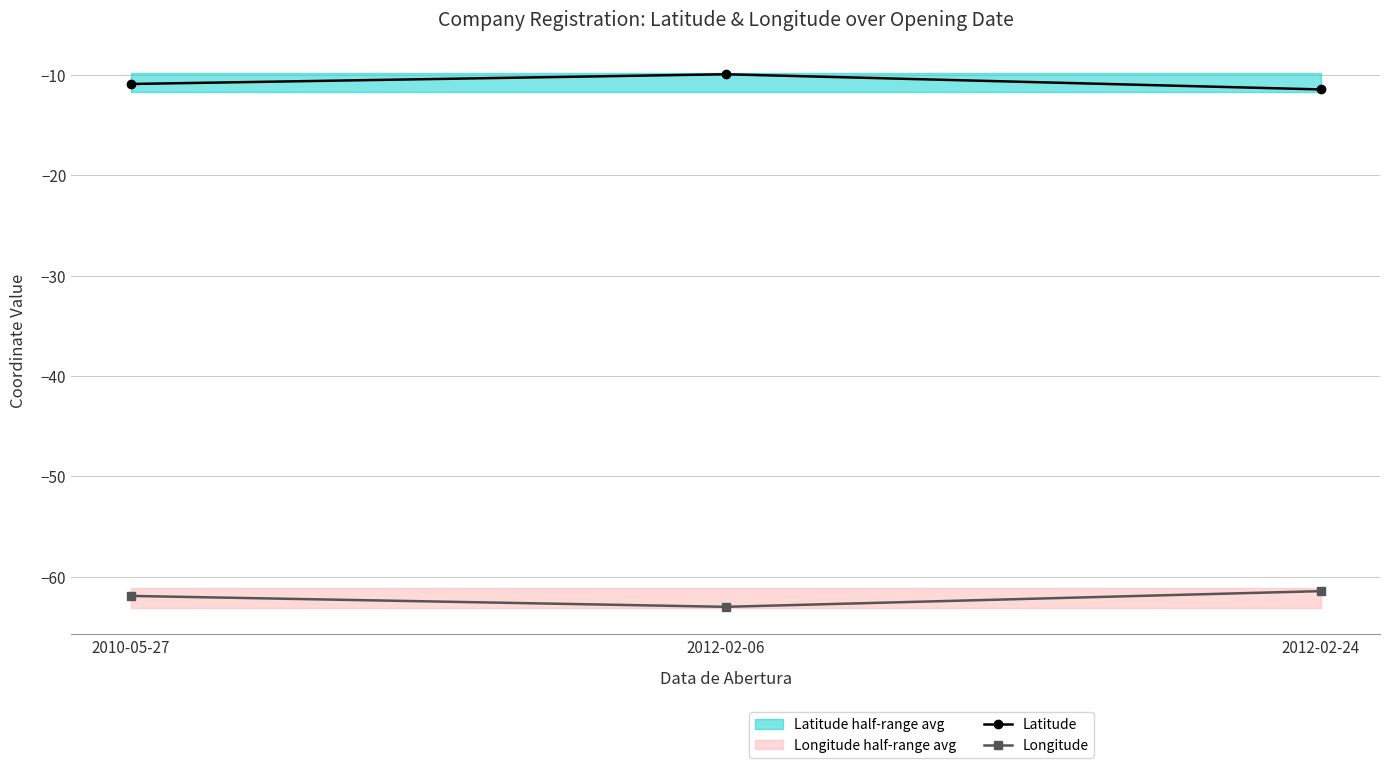

Reading left to right, list all the values displayed in this chart.

Latitude: -10.9	-9.9	-11.4
Longitude: -61.9	-63.0	-61.5